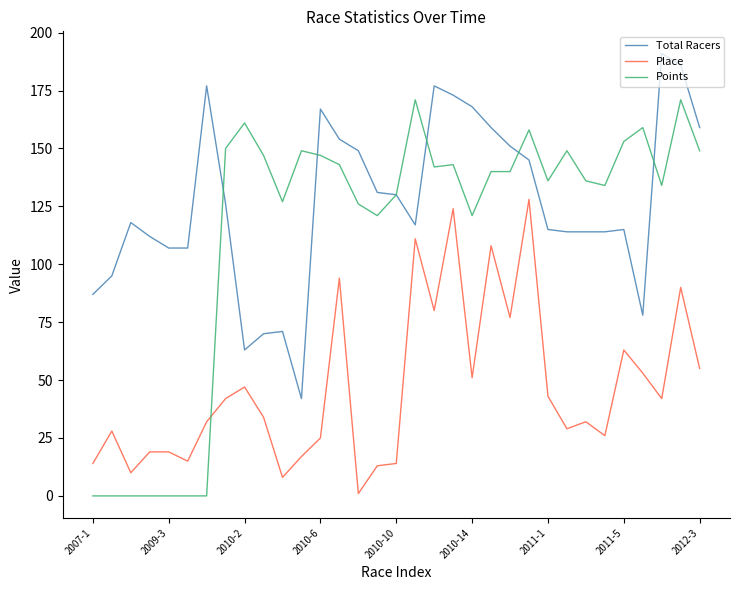

List the series in order of their peak value, highest first.

Total Racers, Points, Place